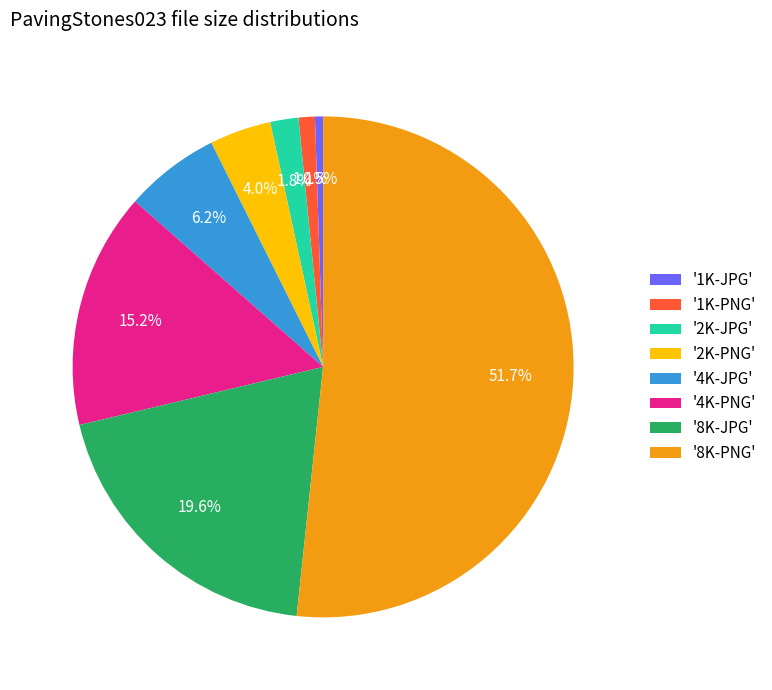

Which slice represents more than half of the pie?

'8K-PNG'